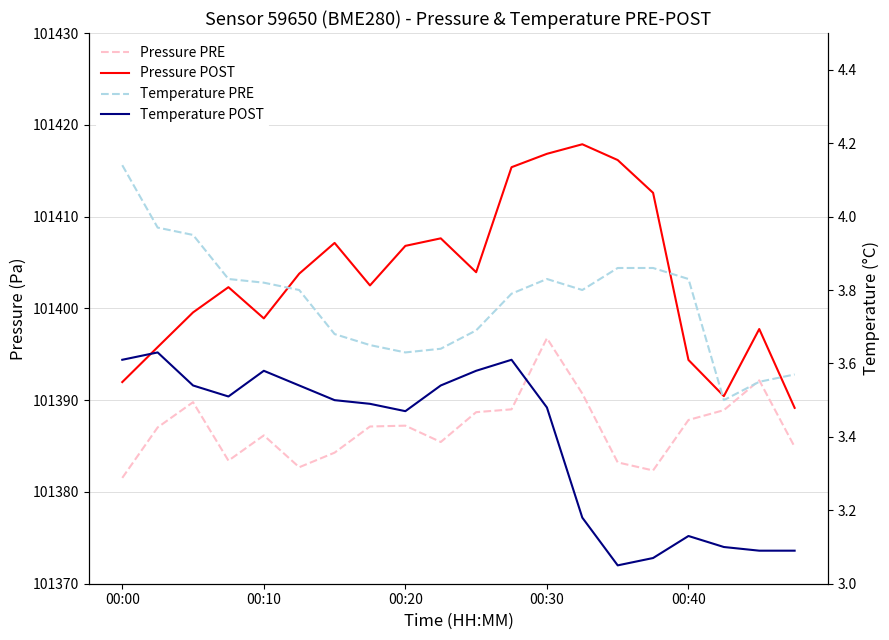

True or false: Temperature POST and Pressure PRE cross at least once.

False